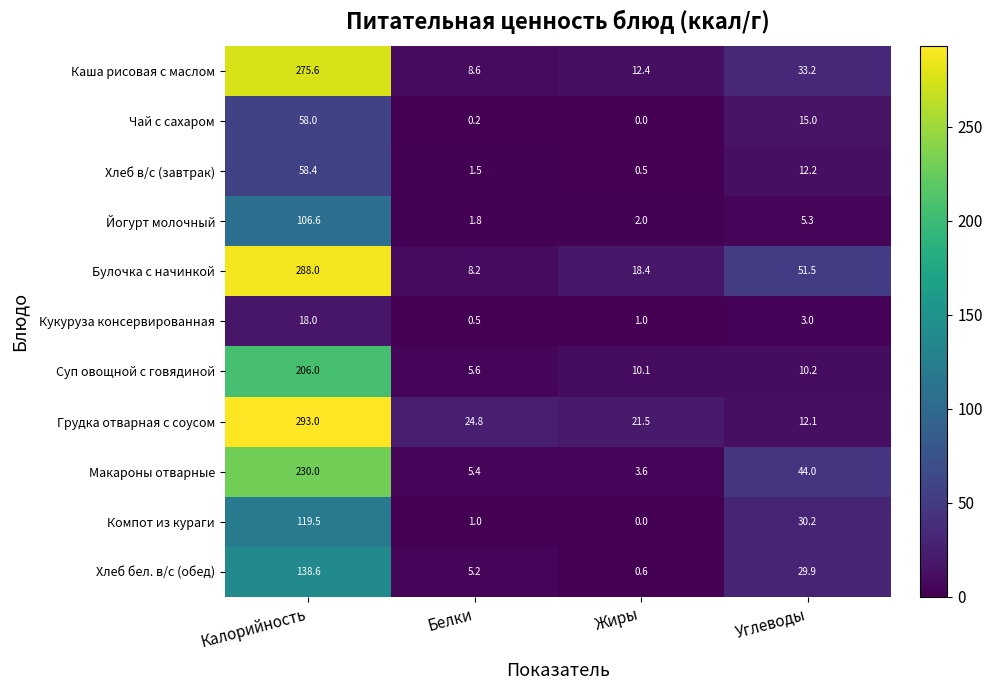

Which series changed the most between Калорийность and Жиры?

Грудка отварная с соусом